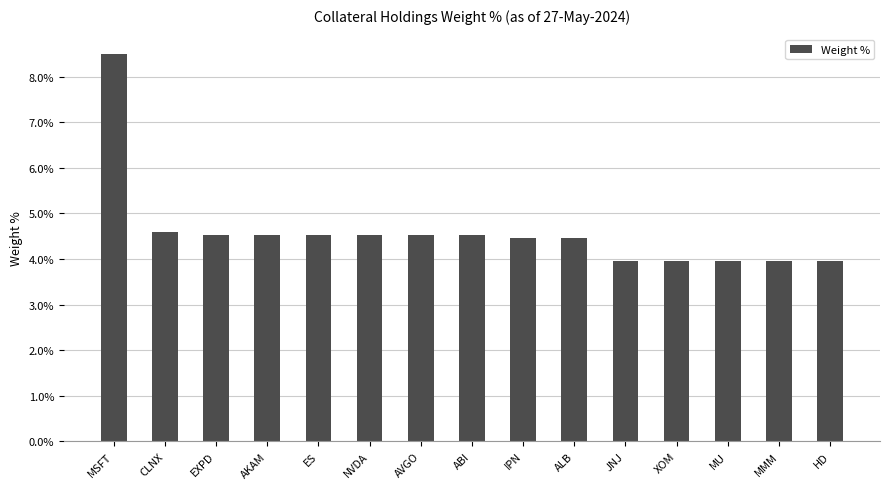

What is the maximum value shown in the chart?

8.5